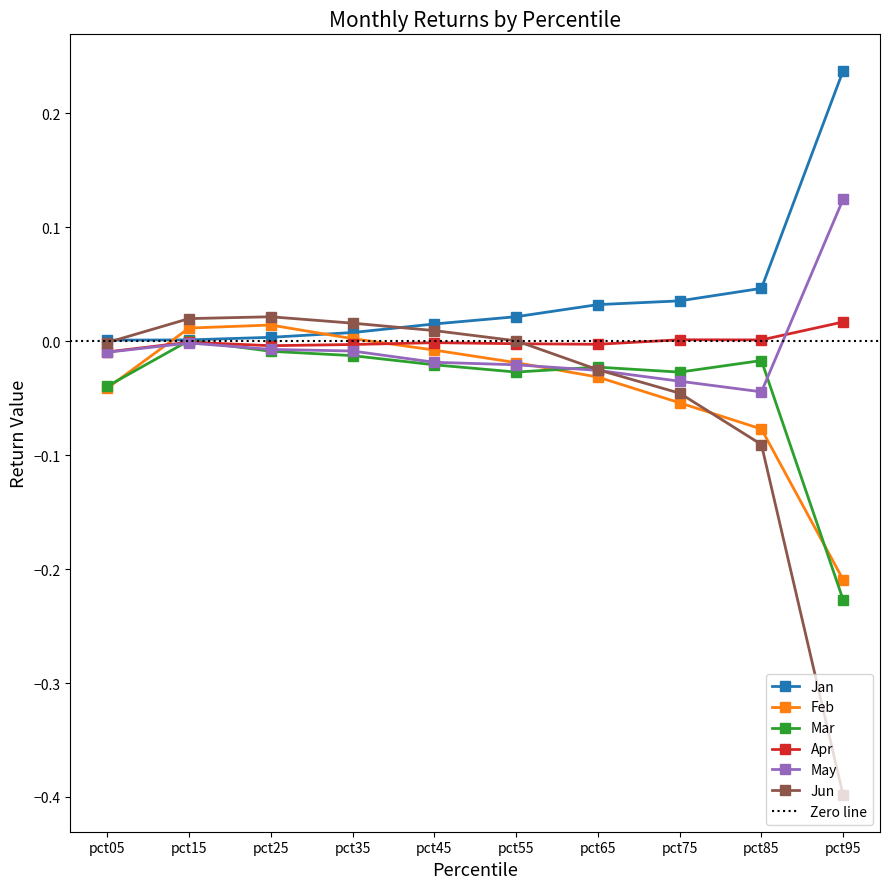

Is this an area chart (filled region under the line)?

No